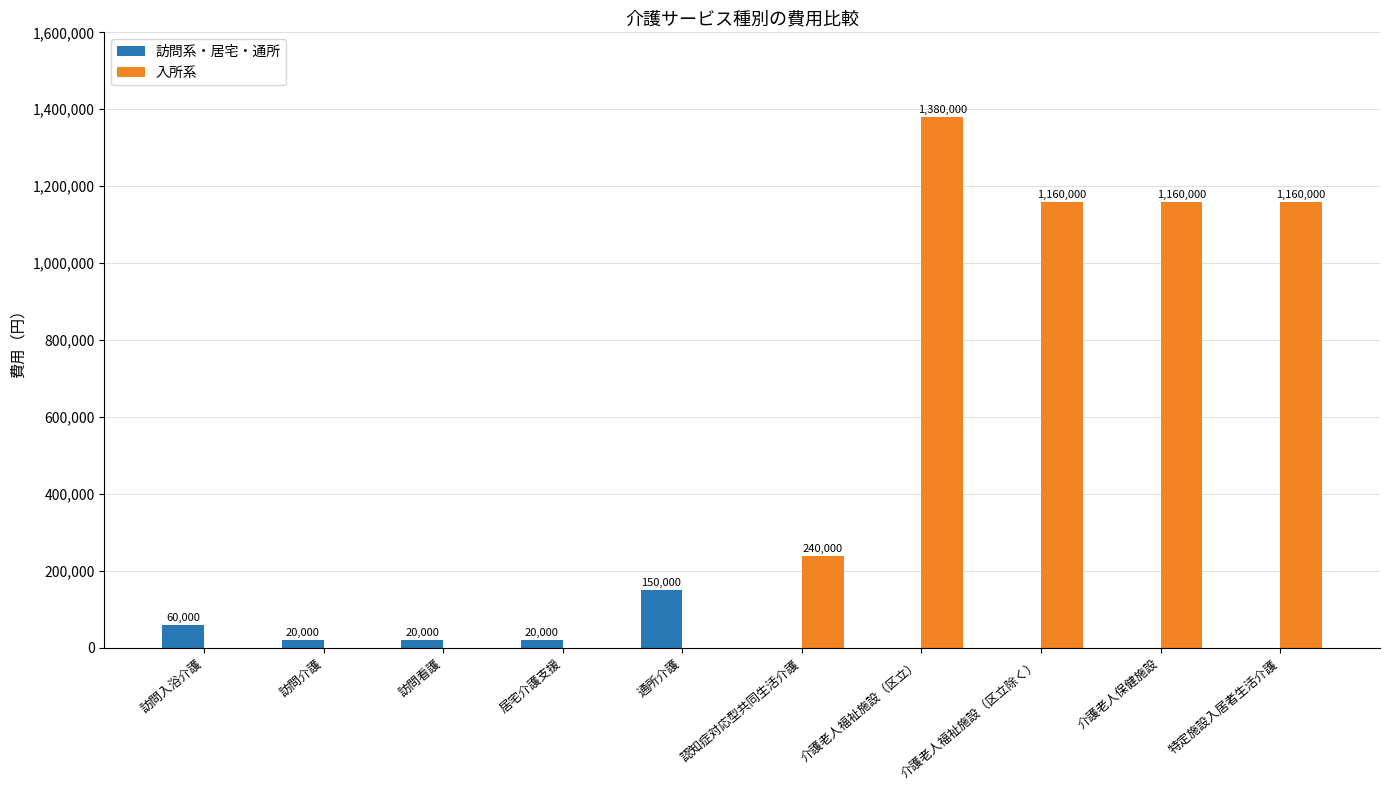

Reading left to right, extract all data points from this chart.

訪問系・居宅・通所: 訪問入浴介護=60000	訪問介護=20000	訪問看護=20000	居宅介護支援=20000	通所介護=150000	認知症対応型共同生活介護=0	介護老人福祉施設（区立）=0	介護老人福祉施設（区立除く）=0	介護老人保健施設=0	特定施設入居者生活介護=0
入所系: 訪問入浴介護=0	訪問介護=0	訪問看護=0	居宅介護支援=0	通所介護=0	認知症対応型共同生活介護=240000	介護老人福祉施設（区立）=1380000	介護老人福祉施設（区立除く）=1160000	介護老人保健施設=1160000	特定施設入居者生活介護=1160000